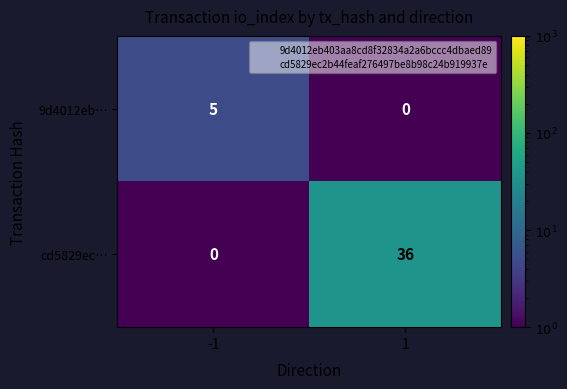

Is it true that cd5829ec… equals 36 at 1?

True